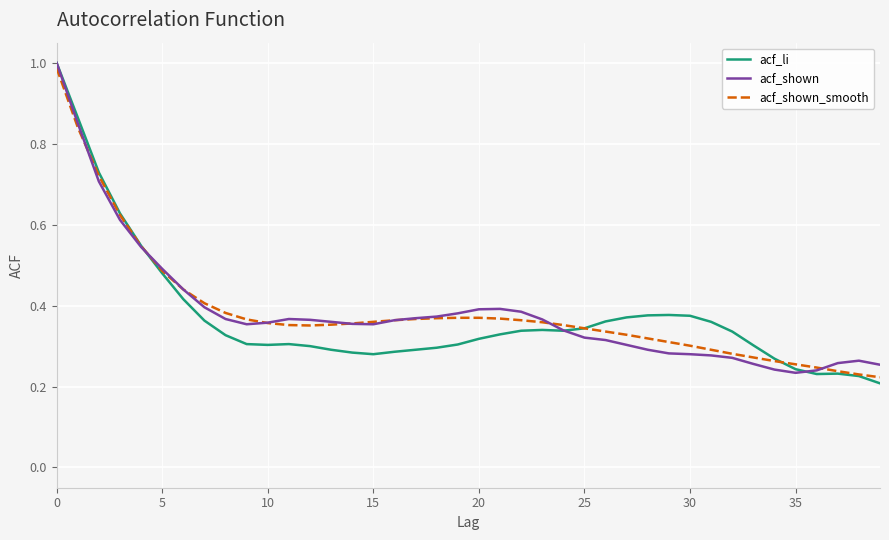

What are all the series names shown in the legend?

acf_li, acf_shown, acf_shown_smooth